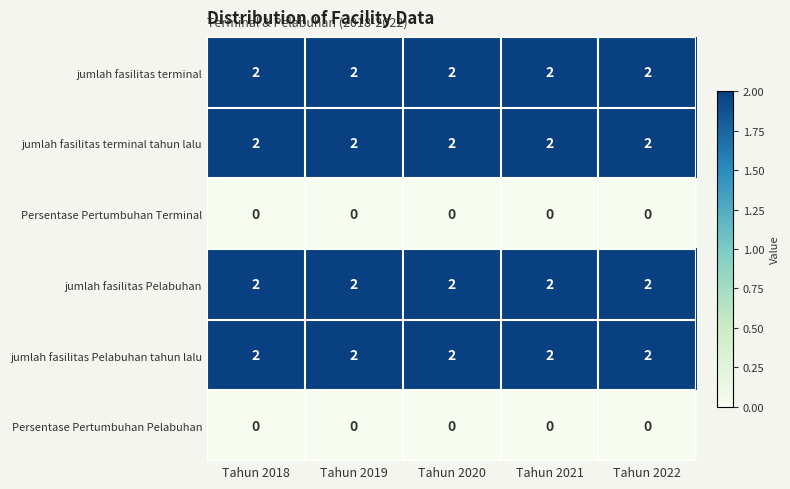

What is the spread (max minus min) of values at Tahun 2019?

2